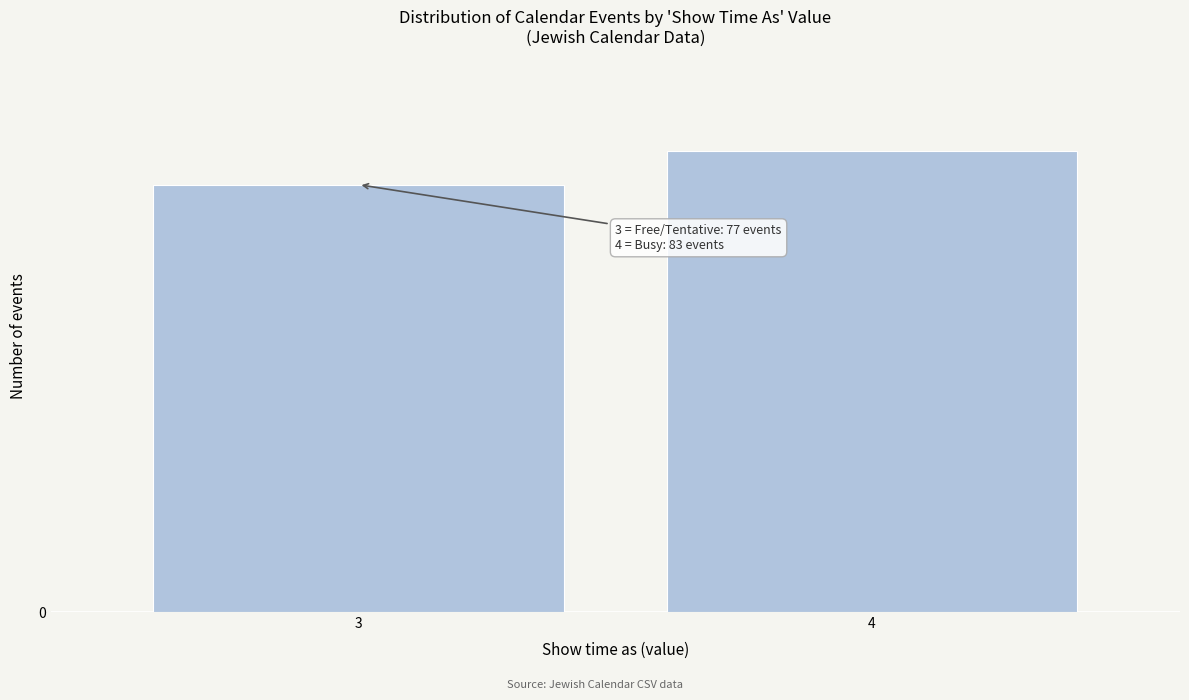

Does the chart contain any negative values?

No